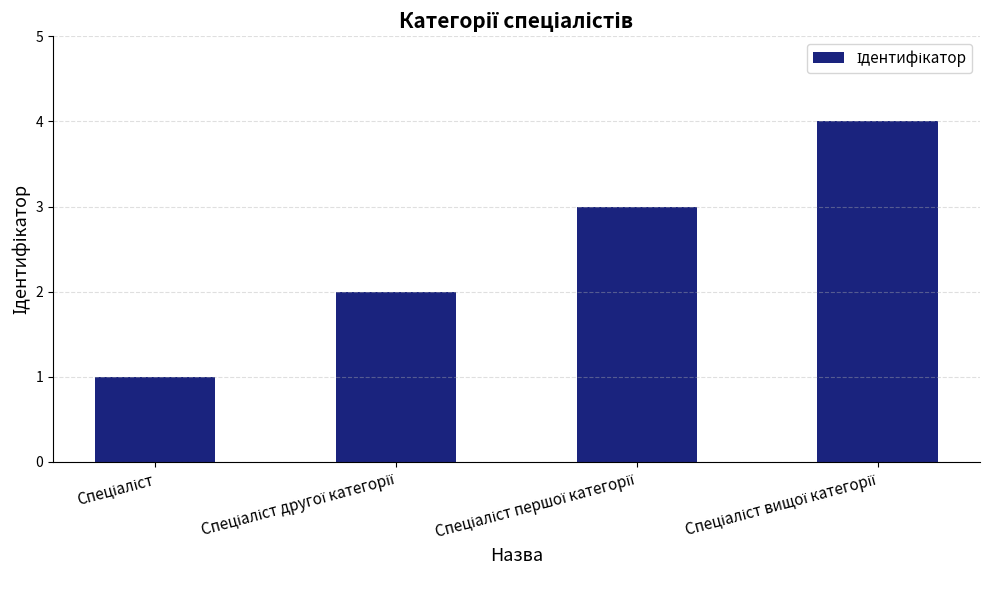

What is the sum of all values?

10